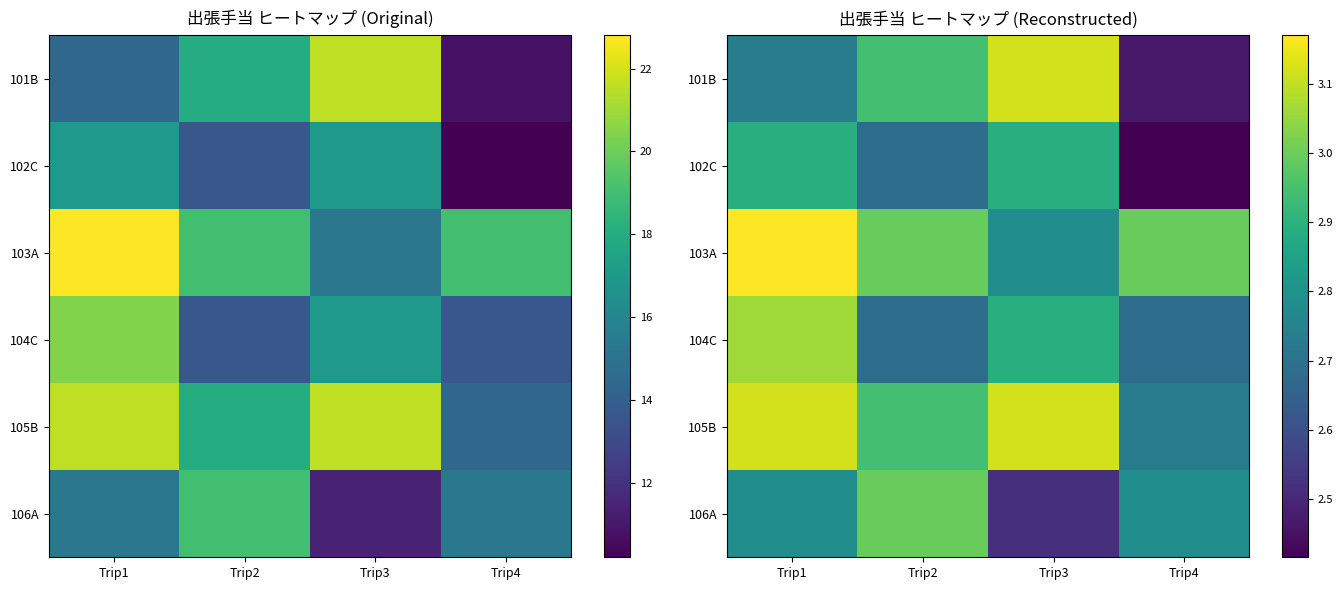

List the labels in order of 105B value, smallest first.

Trip4, Trip2, Trip1, Trip3